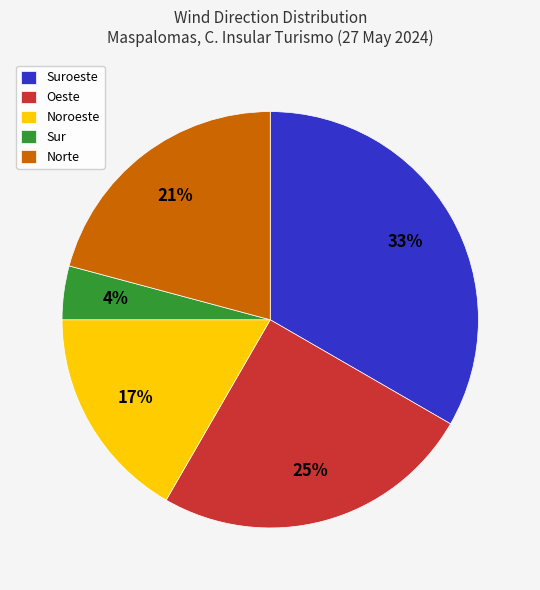

Do Sur and Noroeste together represent more than half of the pie?

No